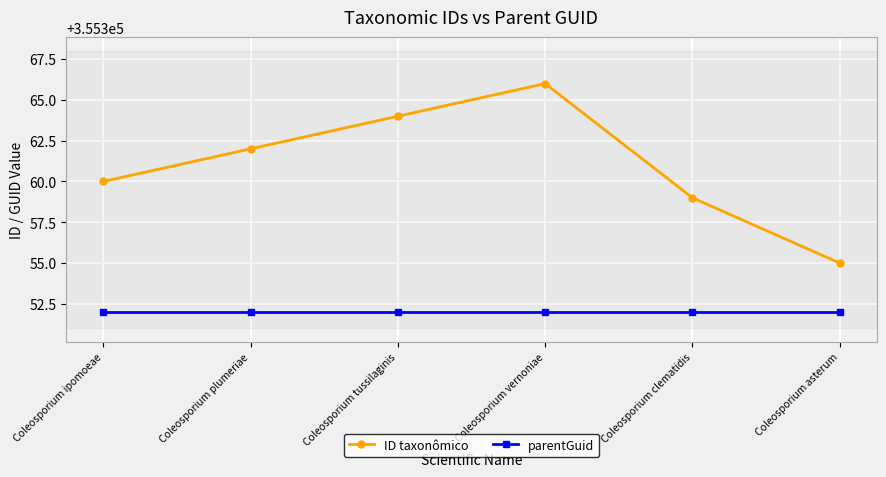

What is the lowest value of the ID taxonômico series?

355355